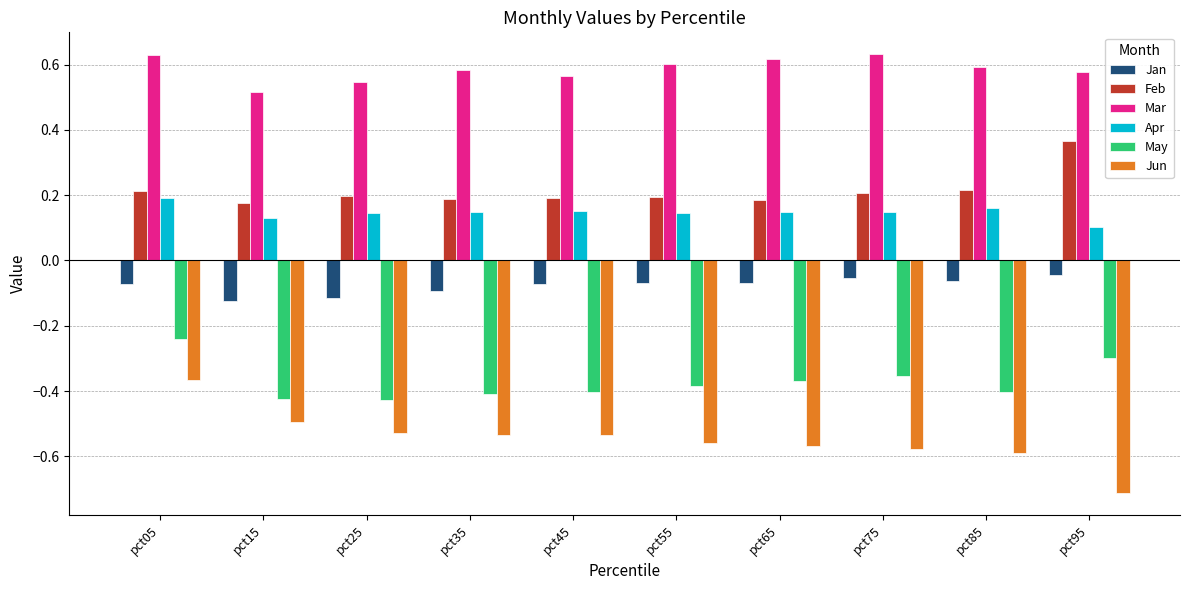

Which series has the largest total across all categories?

Mar